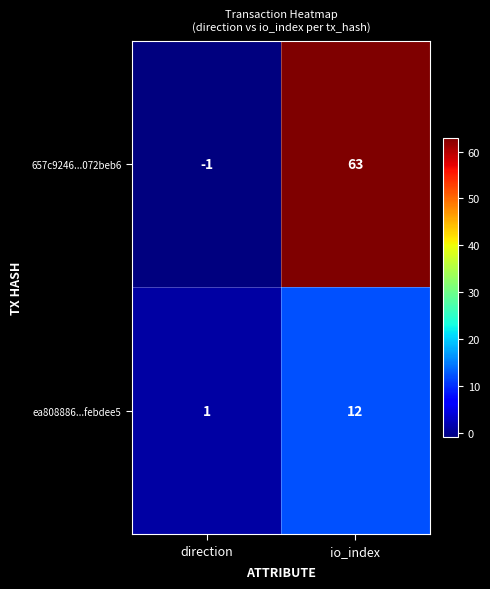

Which category has the lowest value in the ea808886...febdee5 series?

direction